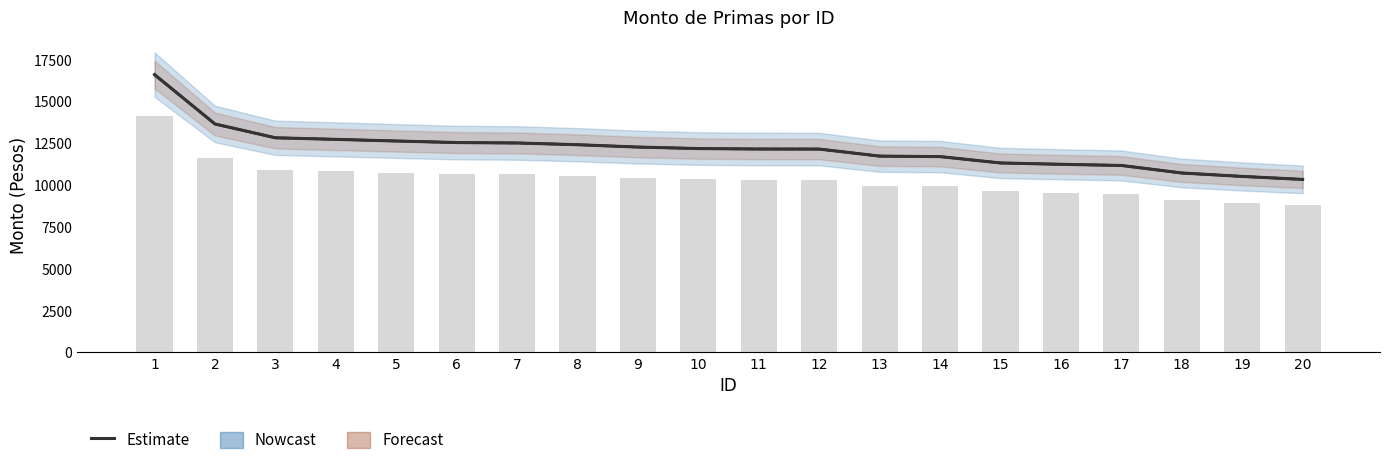

True or false: the data shows 10724.5 at 18.

True